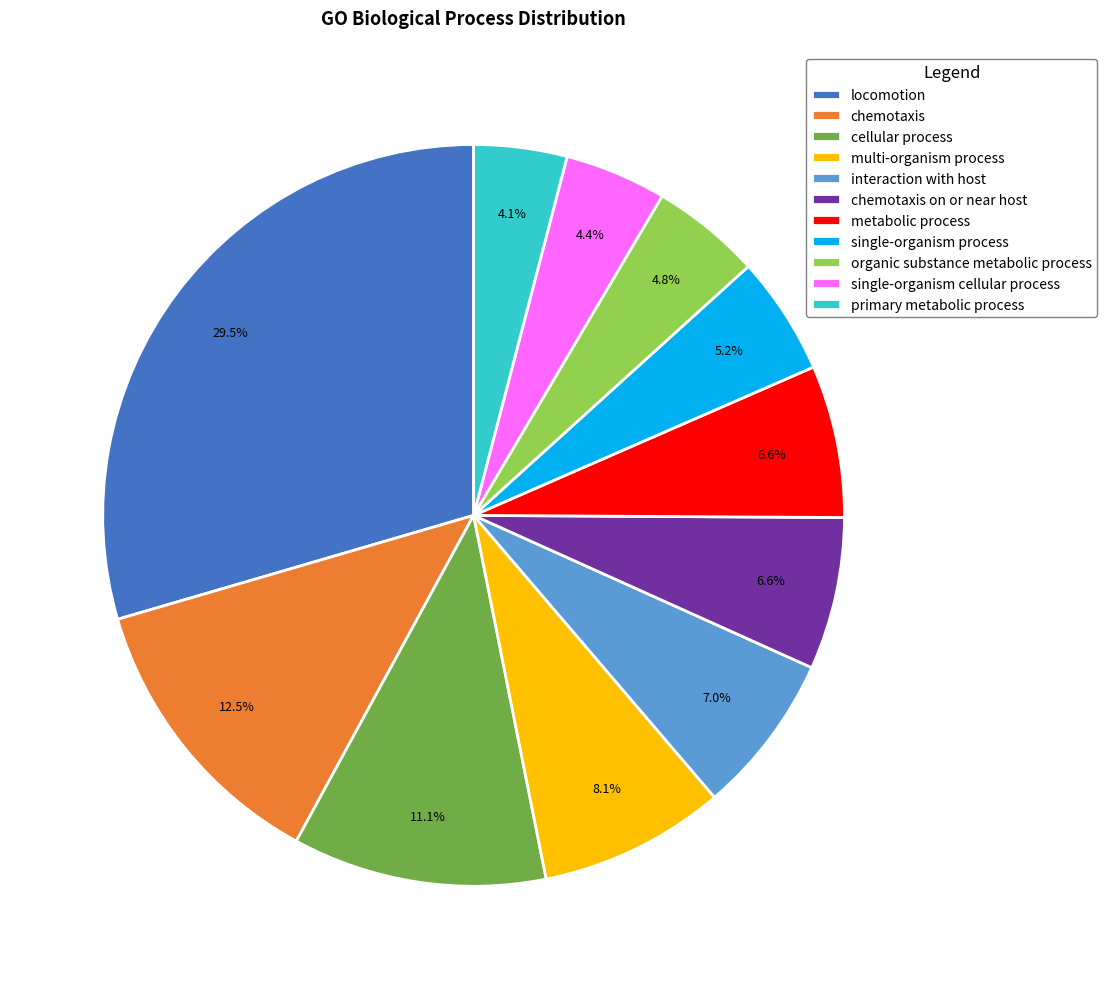

To the nearest percent, what percentage of the pie is chemotaxis on or near host?

7%